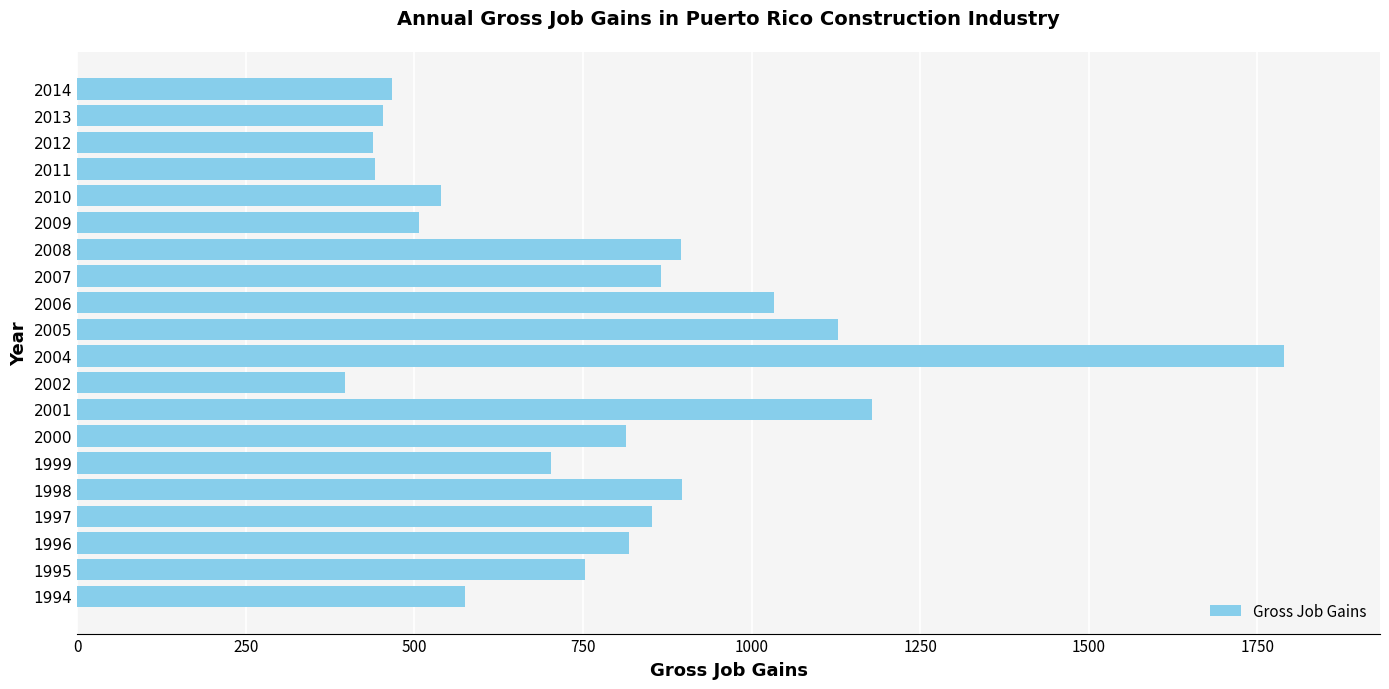

What is the maximum value shown in the chart?

1789